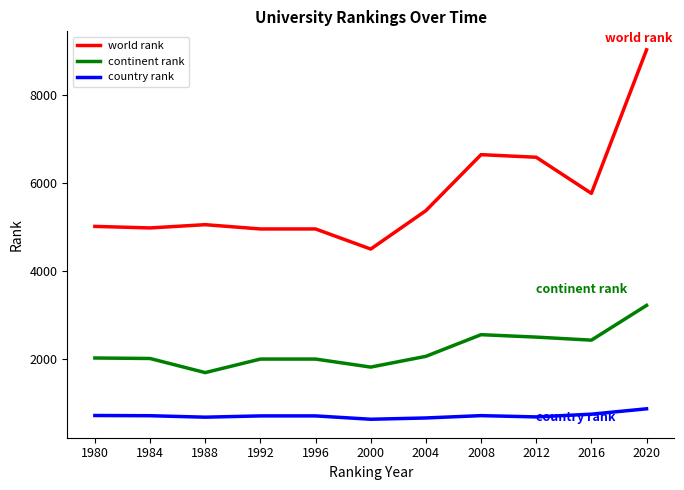

Between 1984 and 2008, which series saw the biggest shift?

world rank